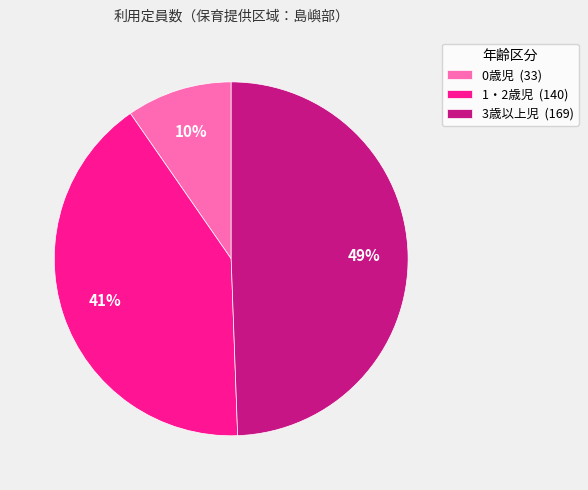

Is there any slice that represents more than half of the pie?

No